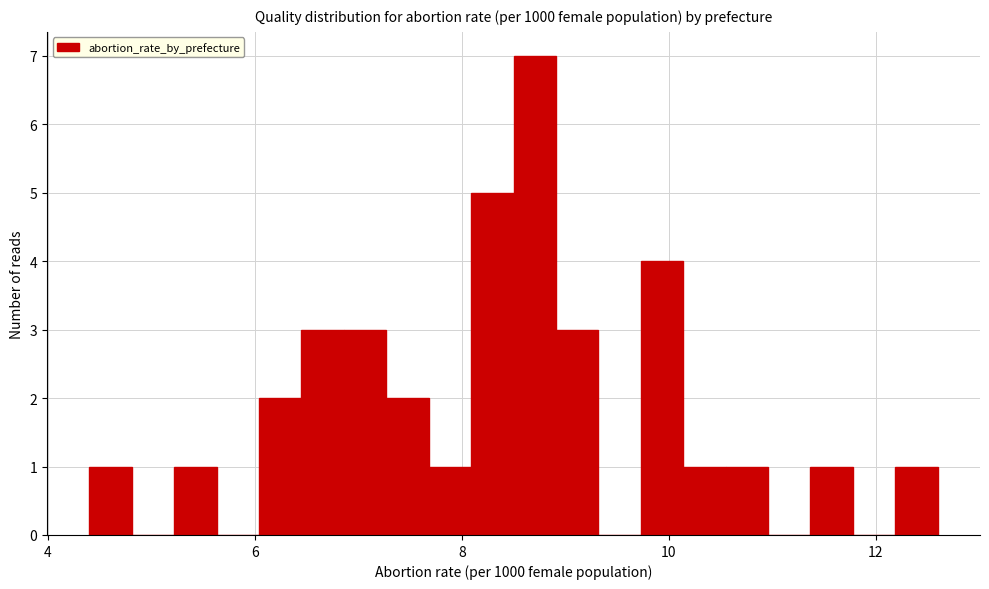

Read against the x-axis, roughly where is the centre of the tallest bar?

8.8